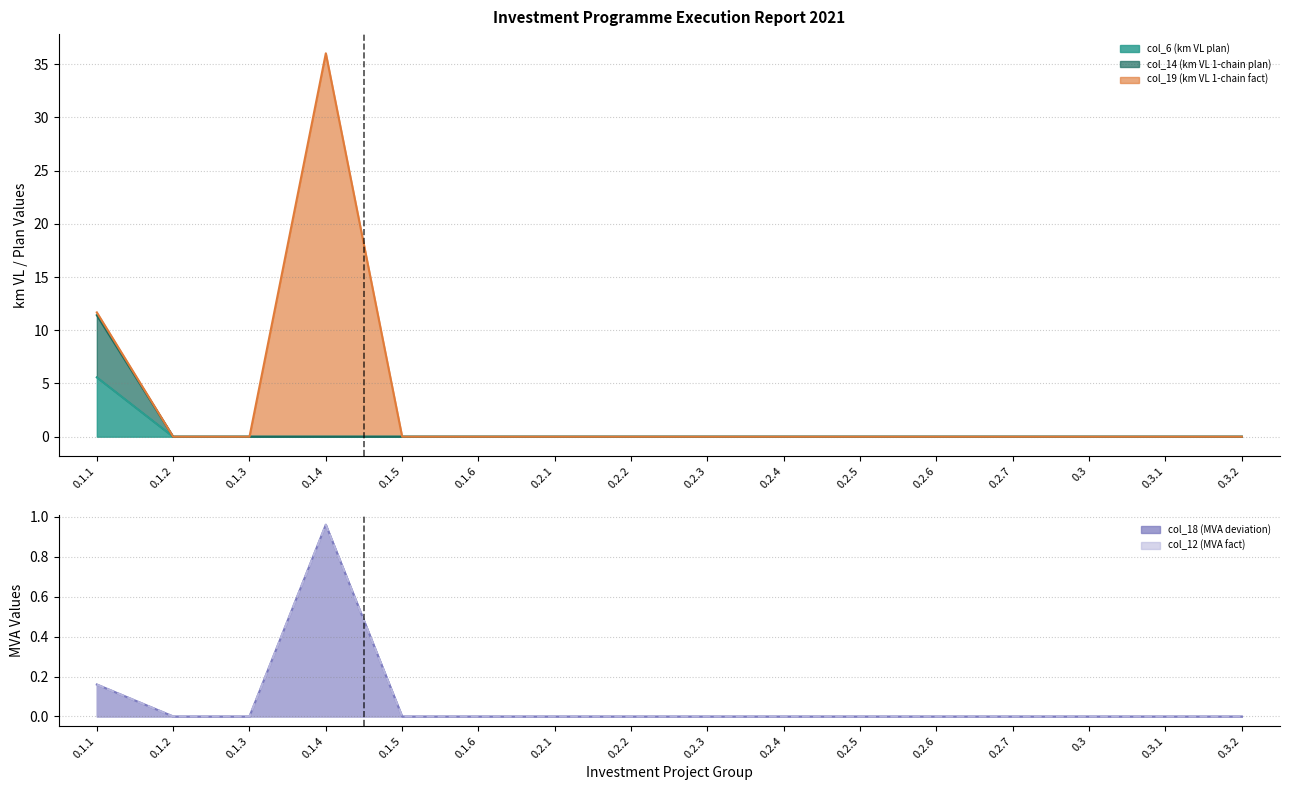

Which category has the lowest value across all series?

0.1.2